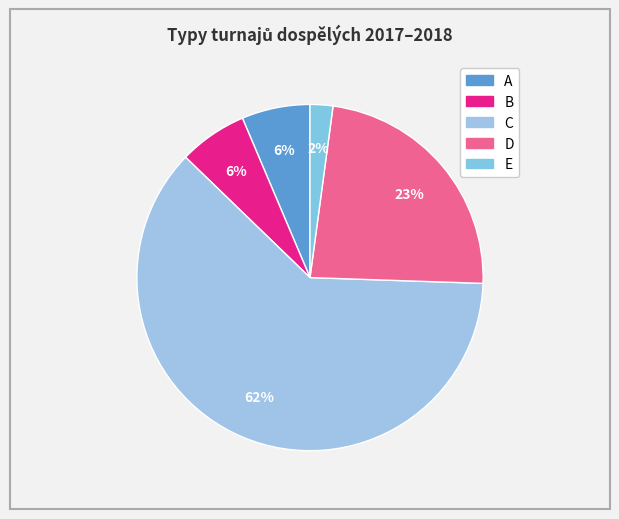

To the nearest percent, what portion does D represent?

23%